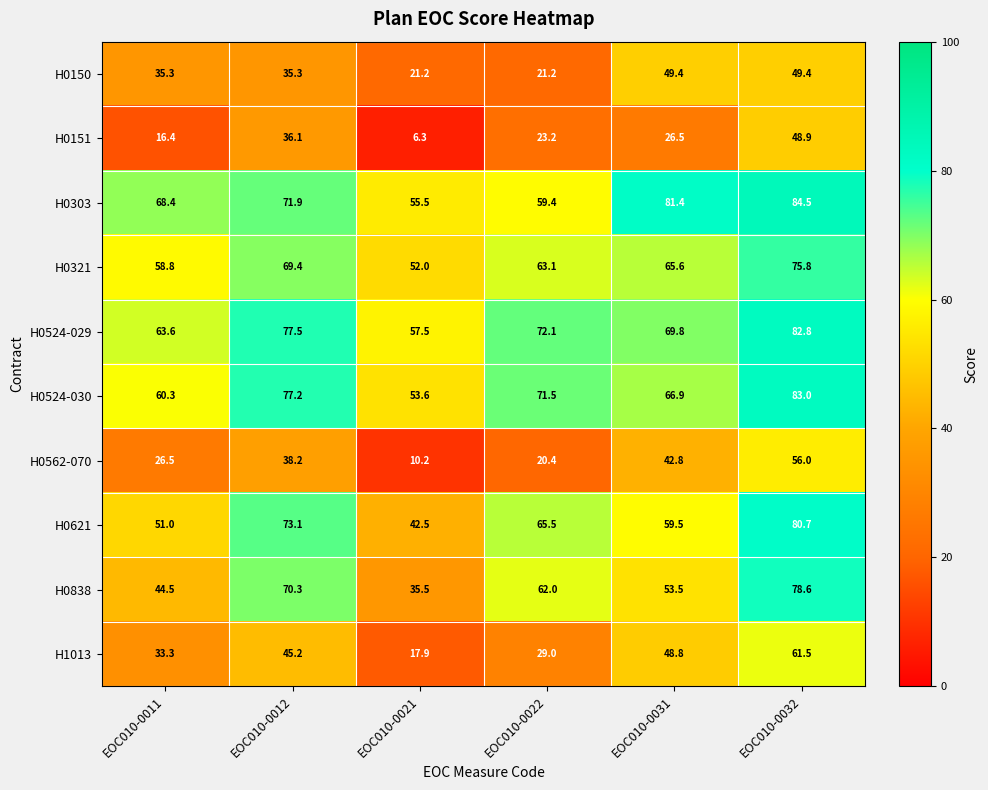

What is the sum of the H0621 values at EOC010-0032 and EOC010-0021?

123.2